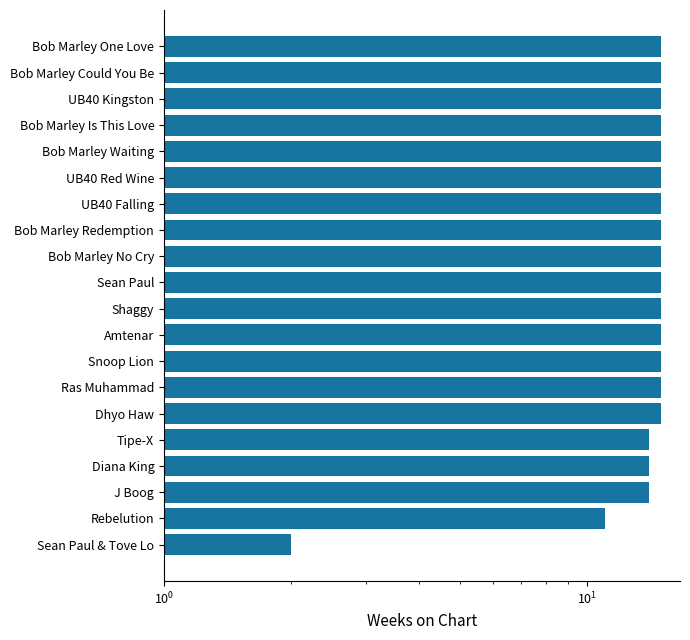

What is the label of the 5th bar from the right?

Bob Marley Waiting